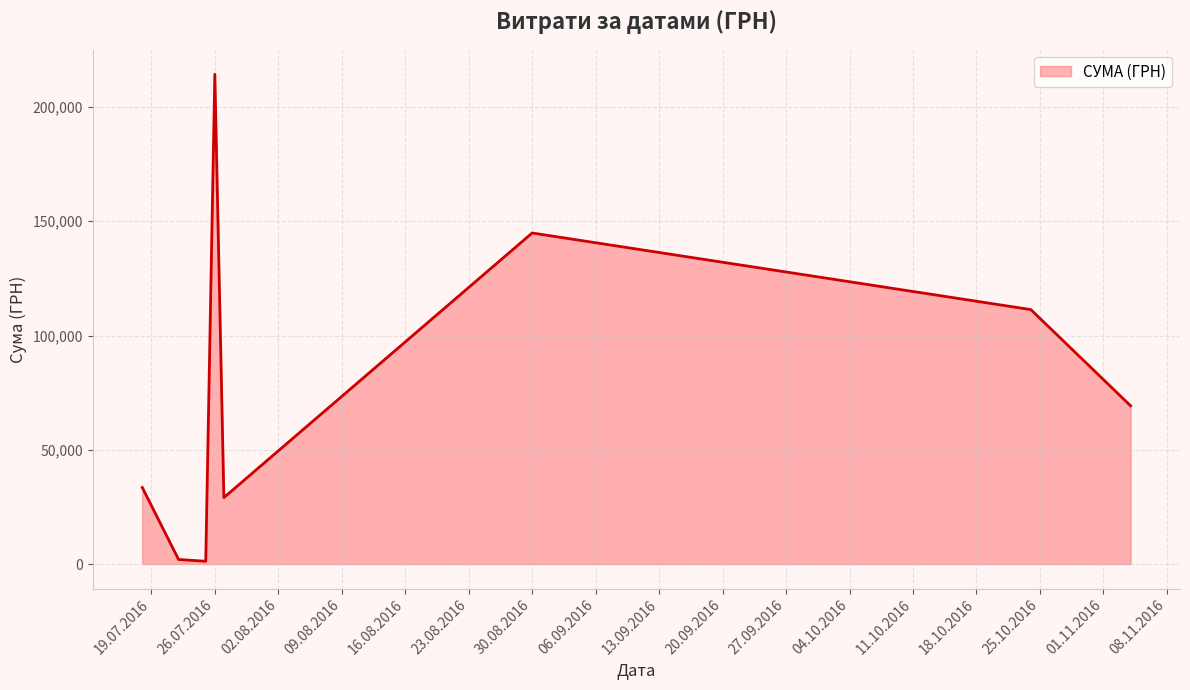

How many interior local valleys (lower than both neighbors) does the data have?

2